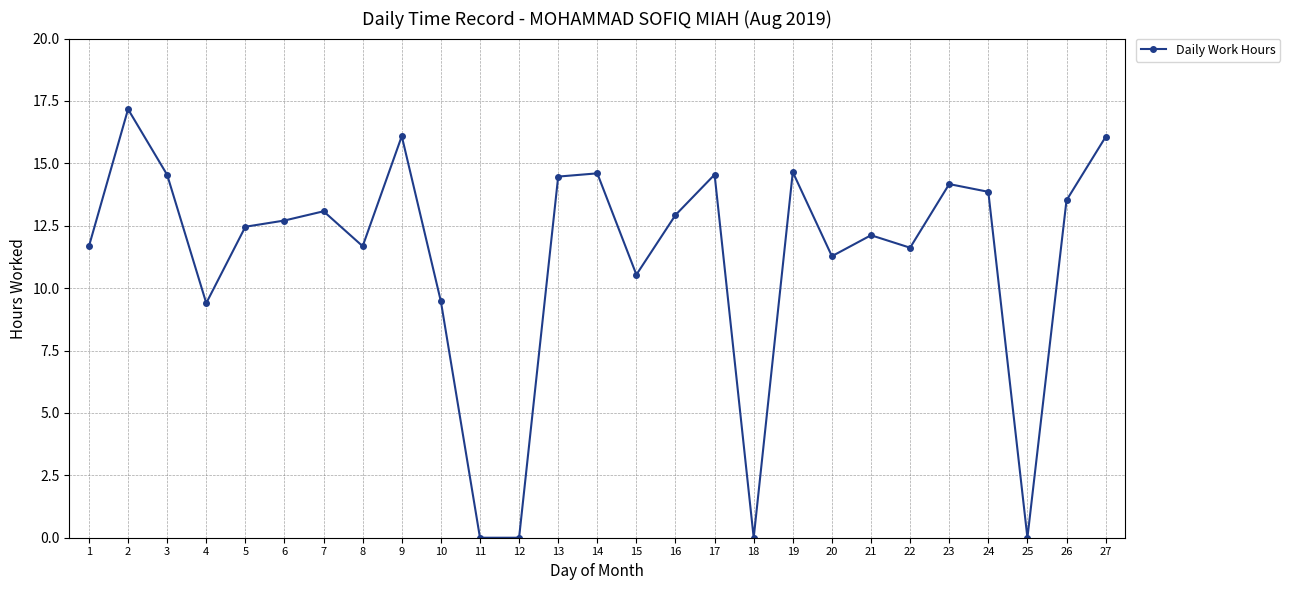

At which category does the data reach its first local peak?

2